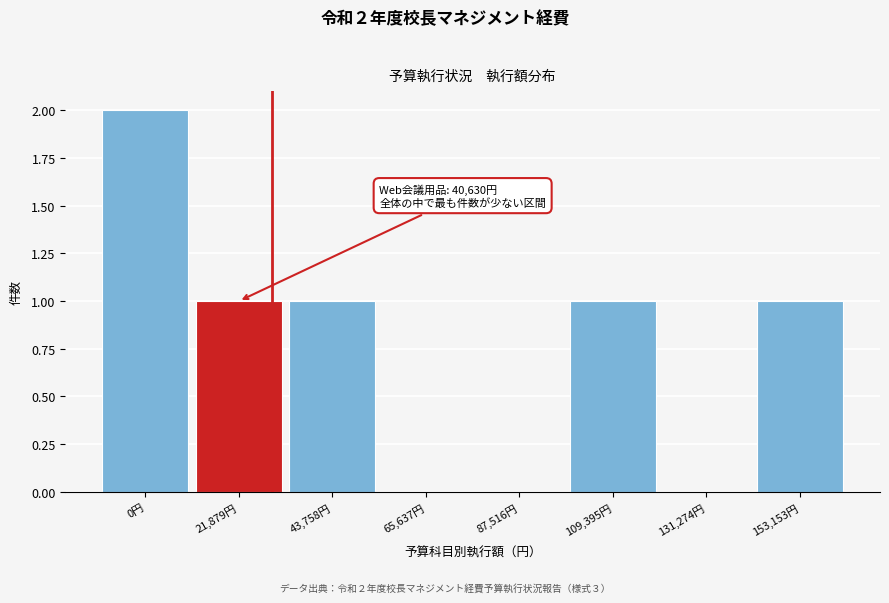

Reading left to right, transcribe all the data shown in this chart.

0円=2	21,879円=1	43,758円=1	65,637円=0	87,516円=0	109,395円=1	131,274円=0	153,153円=1